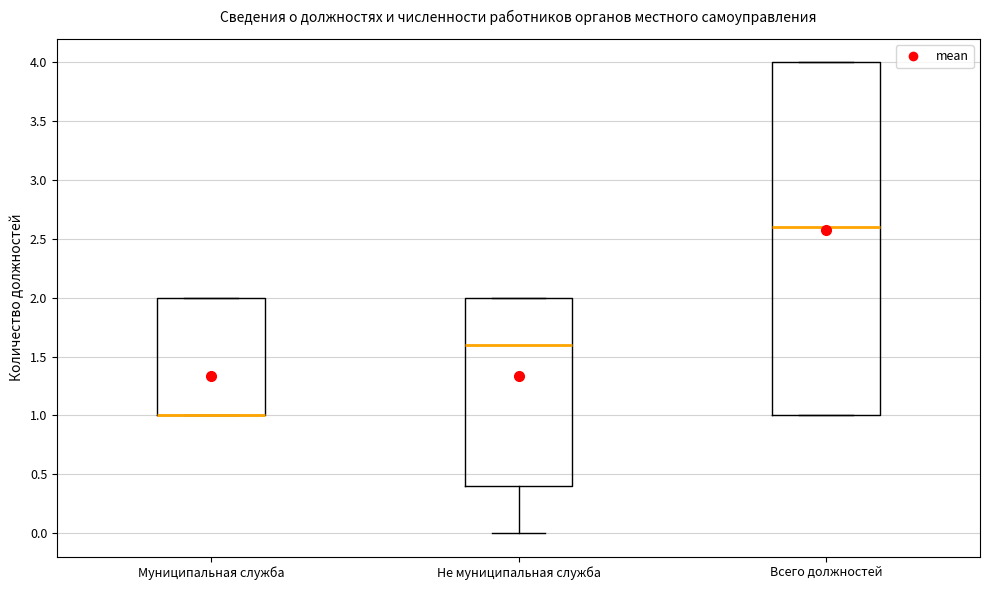

Reading left to right, transcribe this box plot: for each box, give where its median line is, the range the box spans, and where its two whiskers end, as read against the y-axis. The values are not printed on the chart, so give them approximately, as read against the axis.

Муниципальная служба: median 1.0 (drawn on the box's lower edge), box 1.0 to 2.0, whiskers 1.0 to 2.0
Не муниципальная служба: median 1.6, box 0.4 to 2.0, whiskers 0.0 to 2.0
Всего должностей: median 2.6, box 1.0 to 4.0, whiskers 1.0 to 4.0